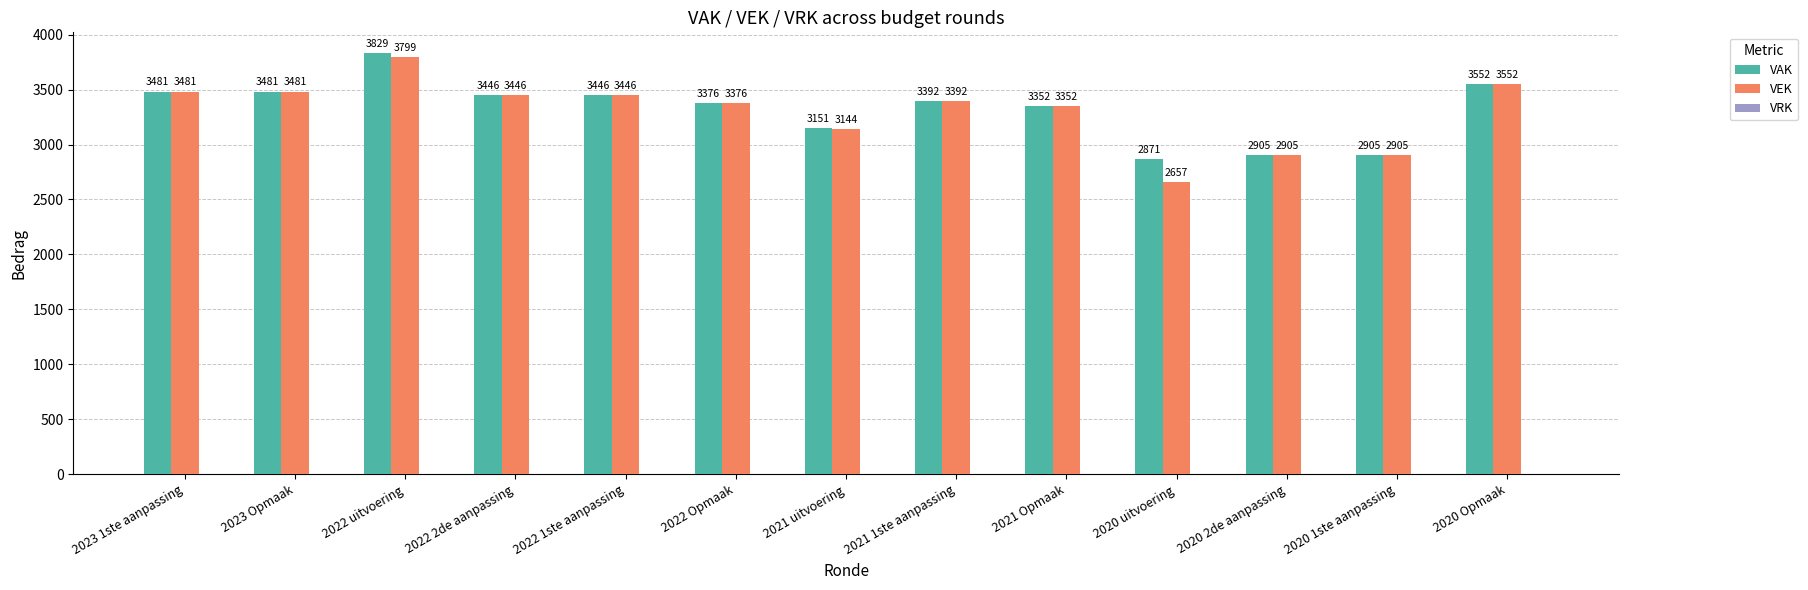

What position from the left is 2022 uitvoering?

3